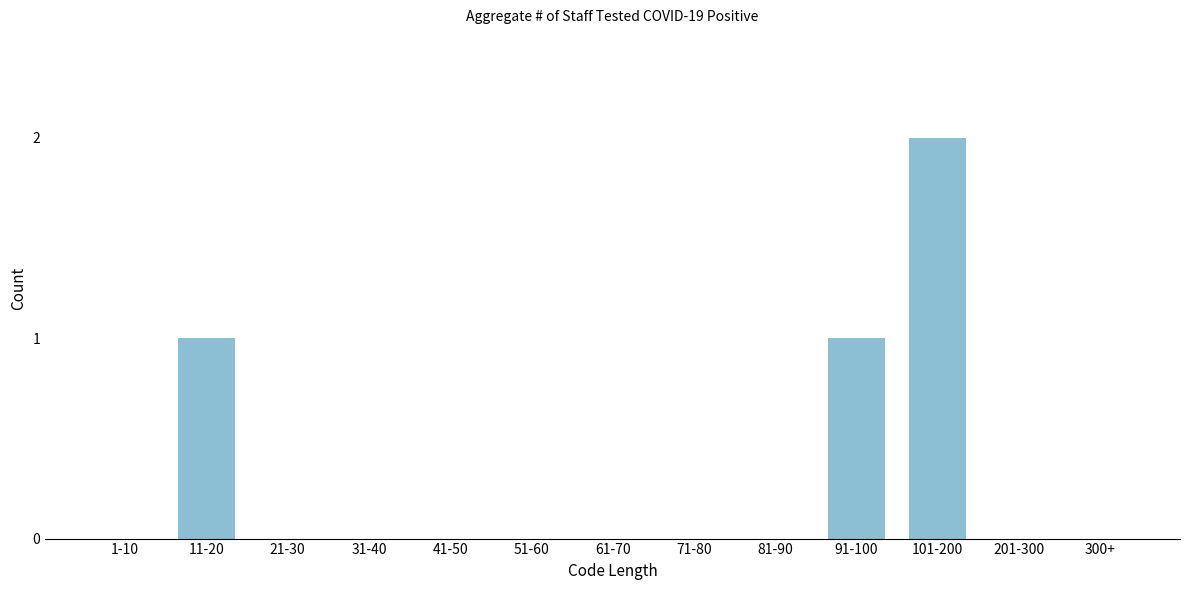

Reading left to right, transcribe all the data shown in this chart.

1-10=0	11-20=1	21-30=0	31-40=0	41-50=0	51-60=0	61-70=0	71-80=0	81-90=0	91-100=1	101-200=2	201-300=0	300+=0